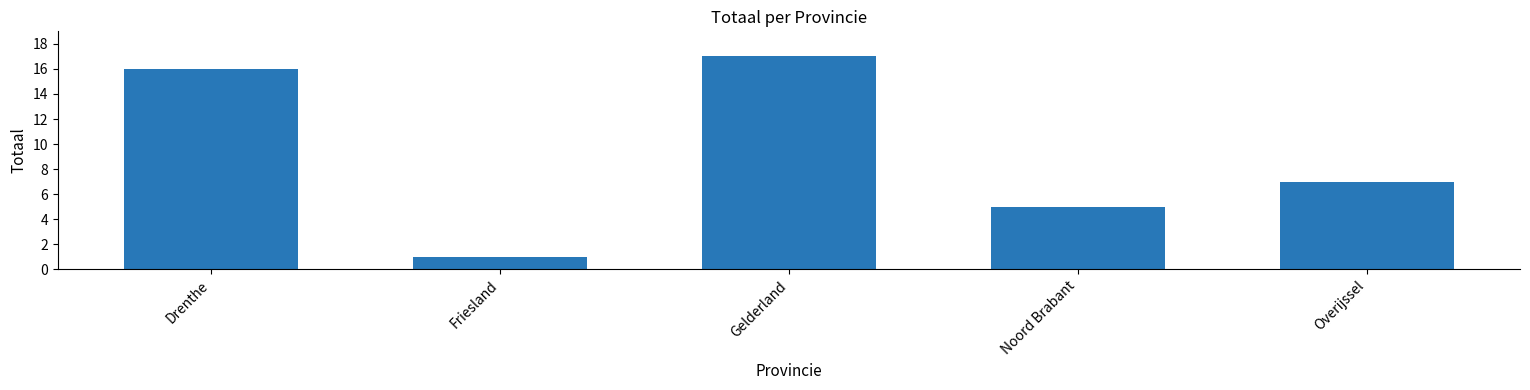

What is the label of the 4th bar from the right?

Friesland